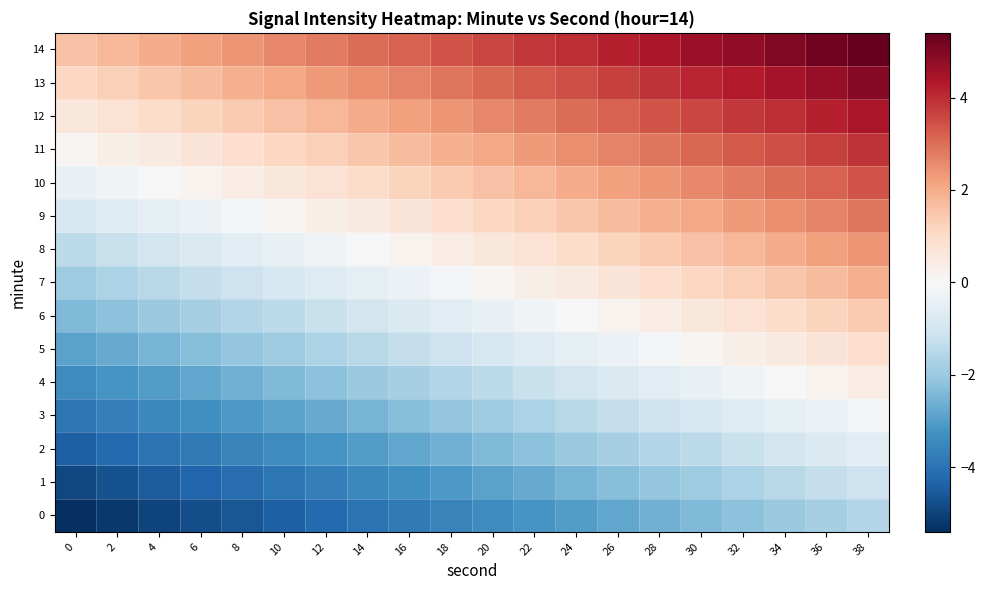

How many series are shown in this chart?

15